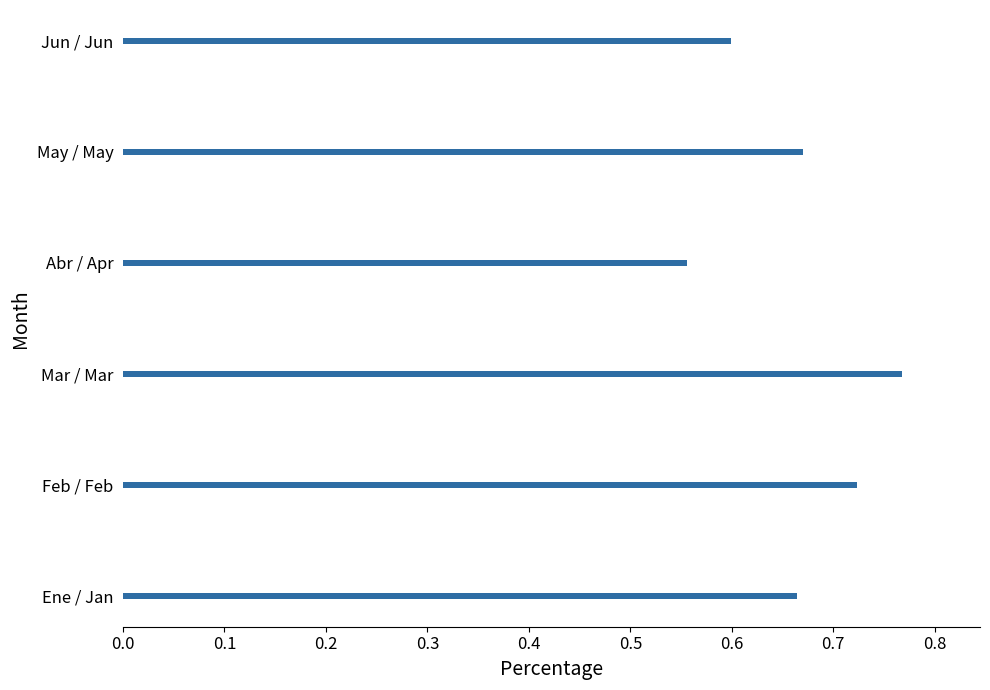

True or false: the data shows 0.5 at May / May.

False